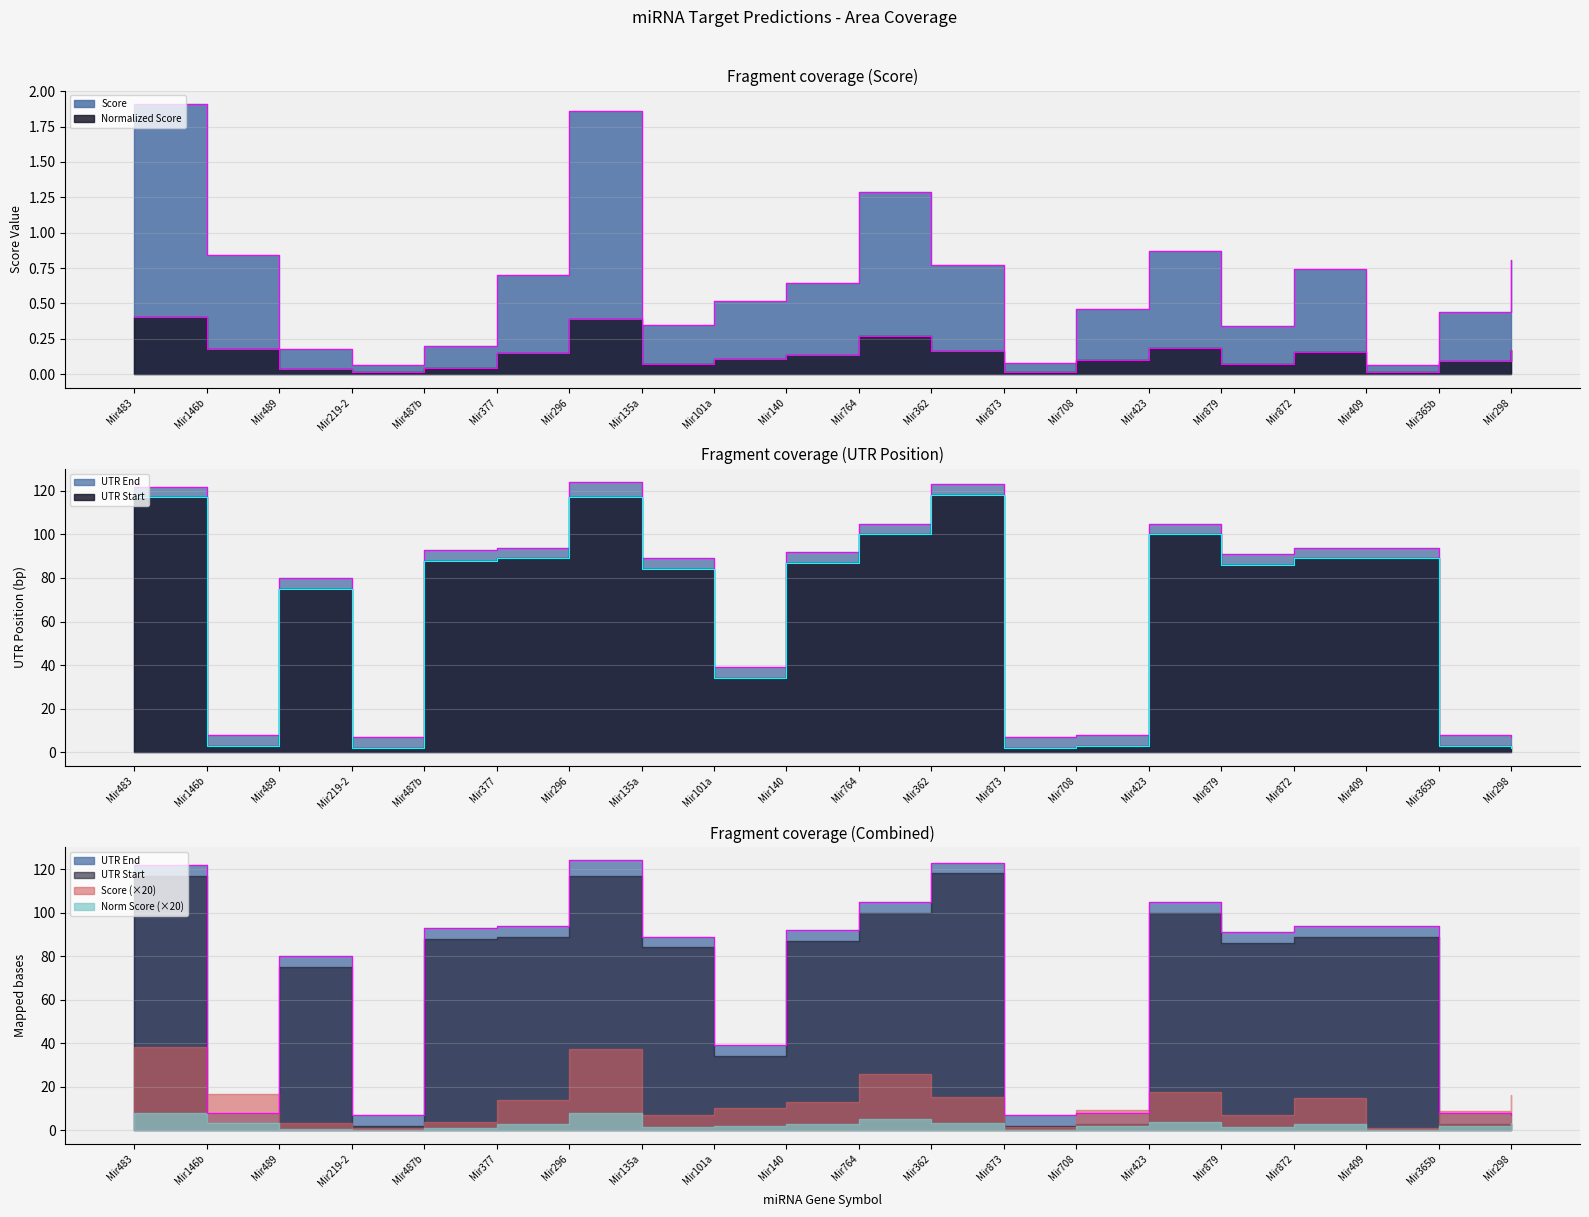

What is the maximum value for Normalized Score?

0.4